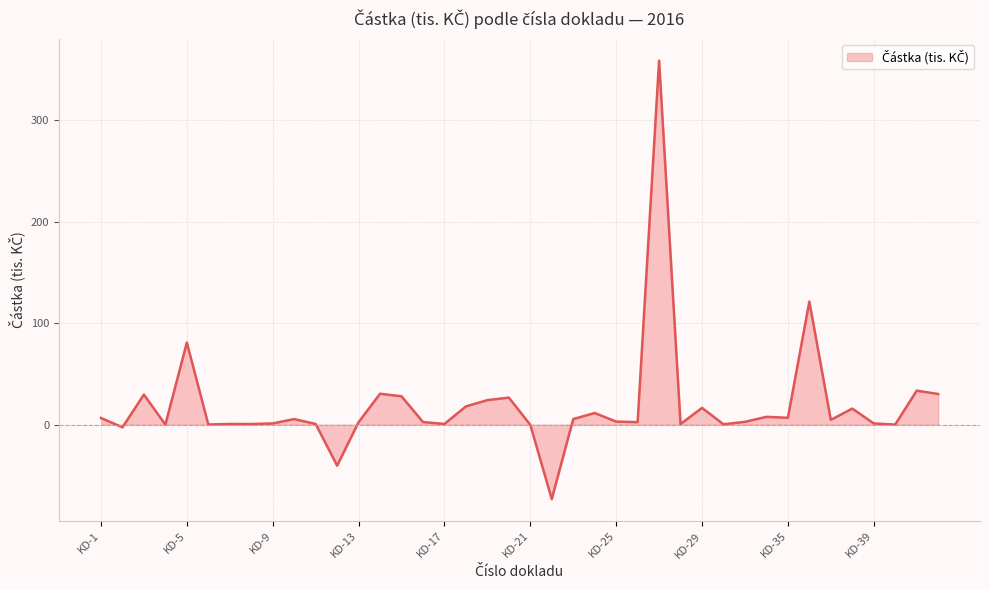

What is the smallest value displayed?

-73.3